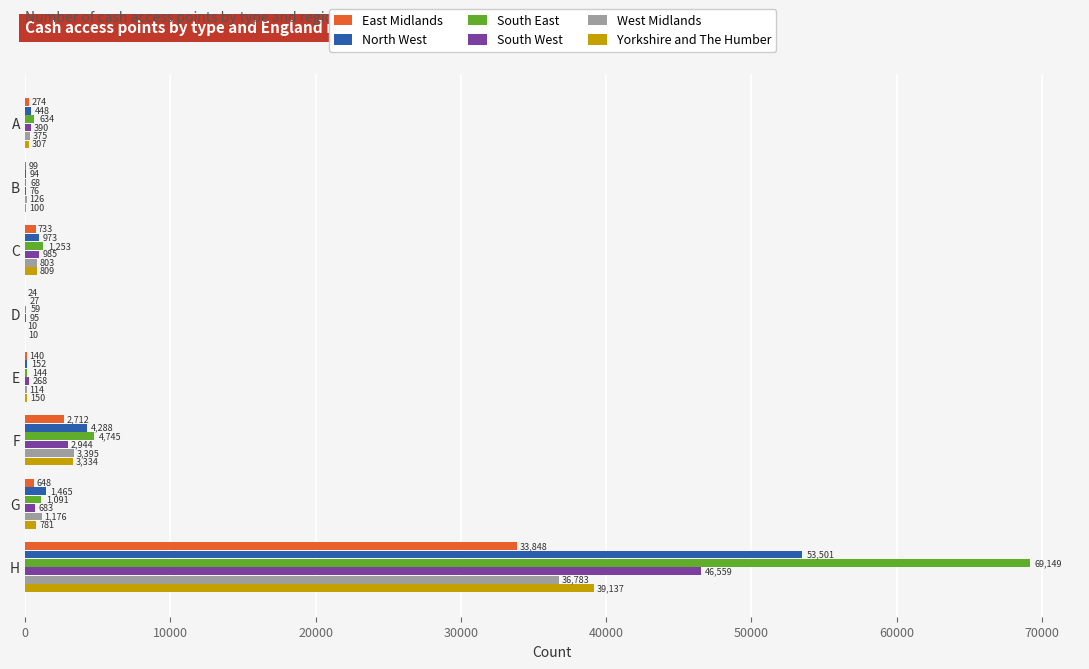

What is the sum of the South East values at H and G?

70240